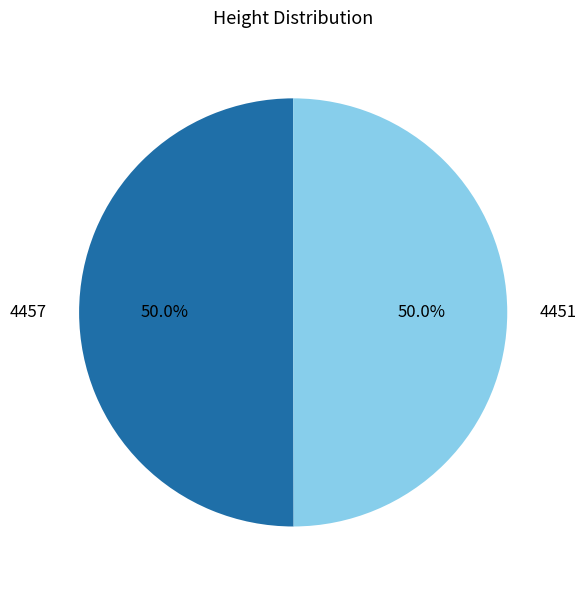

What is the ratio of the value at 4451 to the value at 4457?

1.0